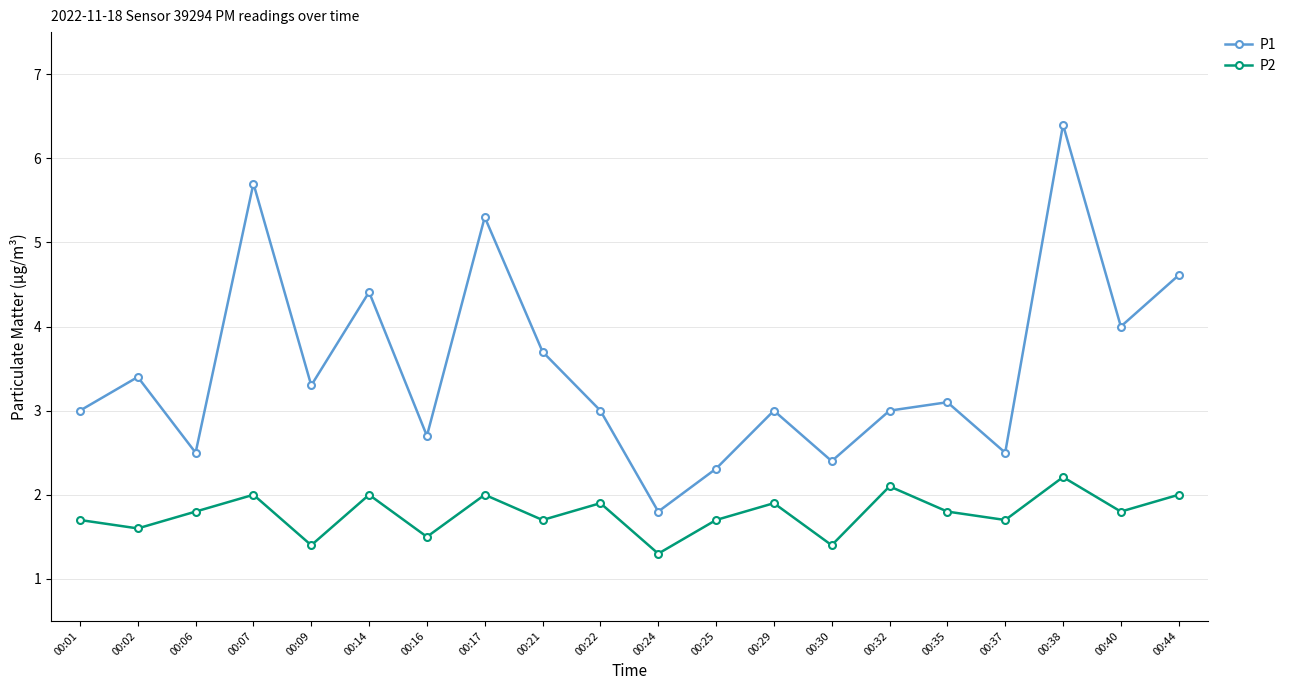

What is the difference between the highest and lowest values at 00:38?

4.2